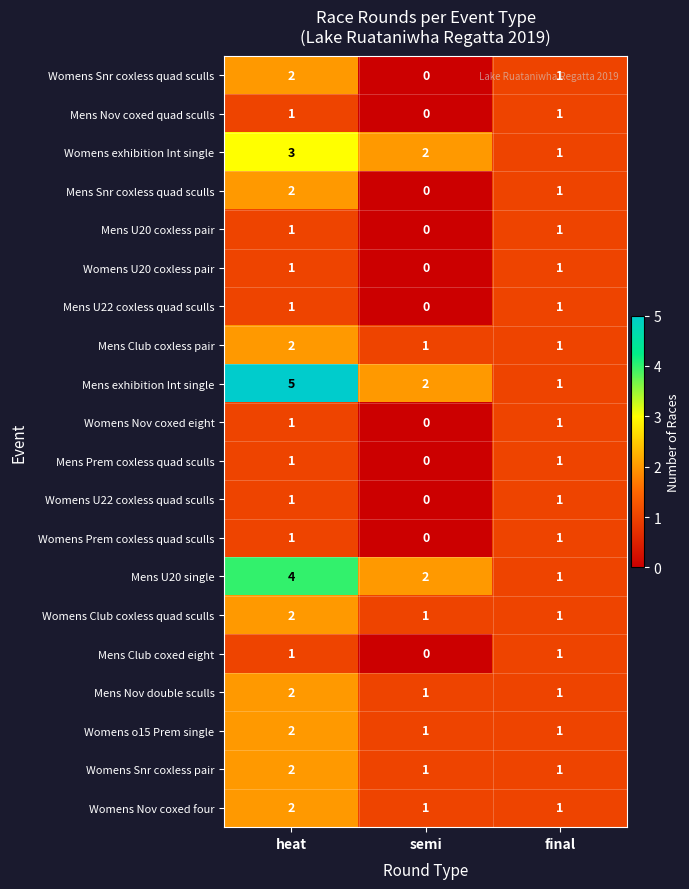

The value of Womens U22 coxless quad sculls at final is 1. True or false?

True